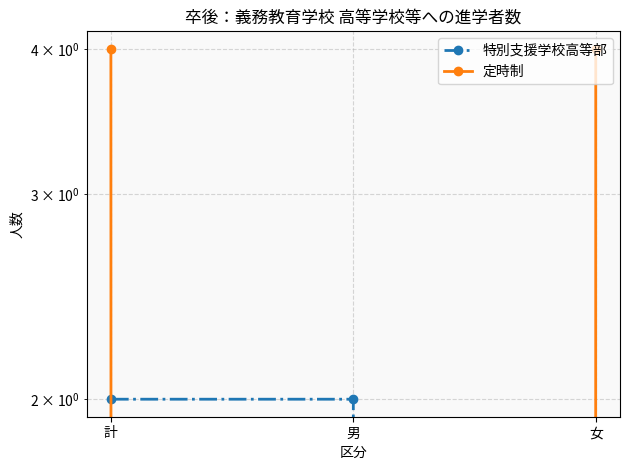

List the series in order of their overall mean, highest first.

定時制, 特別支援学校高等部